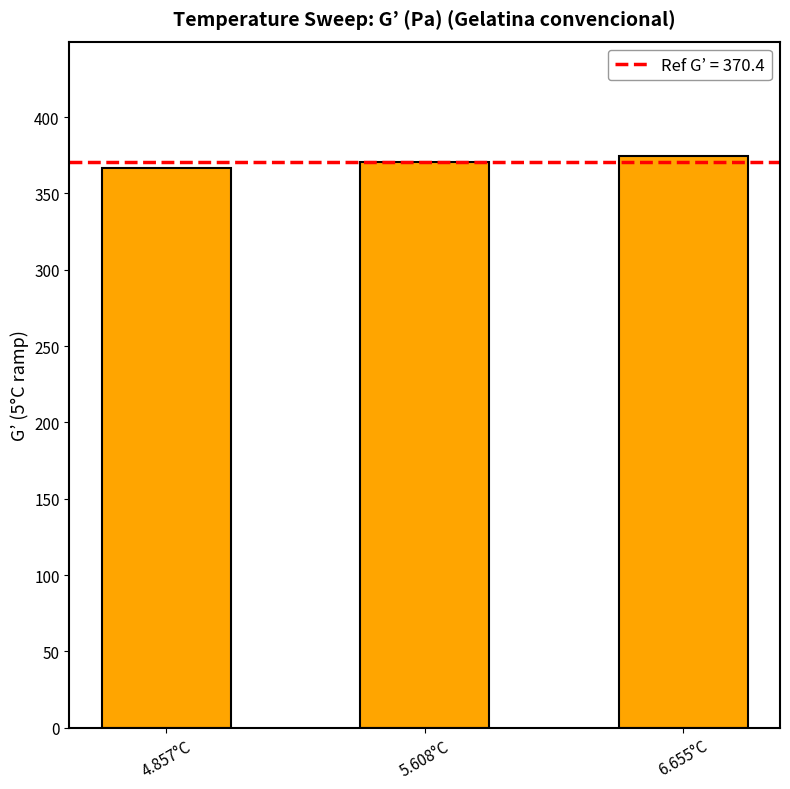

At which label does the data first exceed 370?

5.608°C